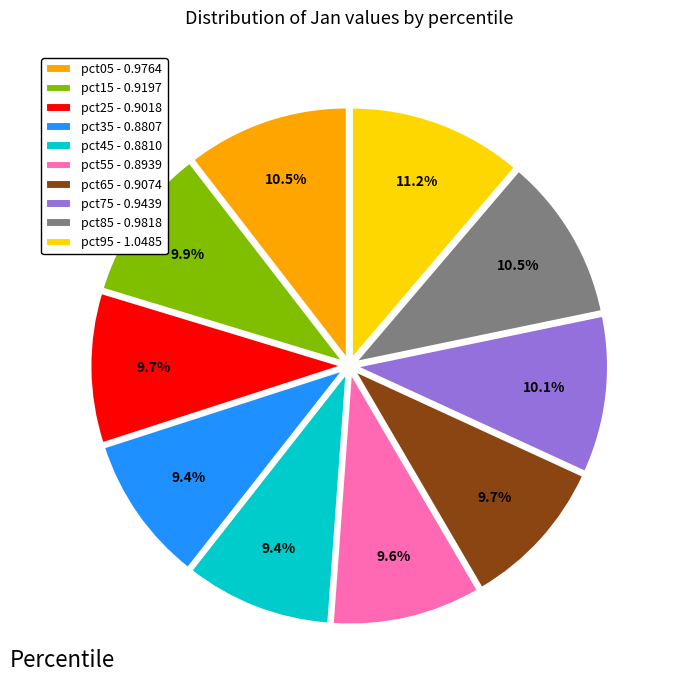

Combined, do pct35 and pct45 account for over 50%?

No